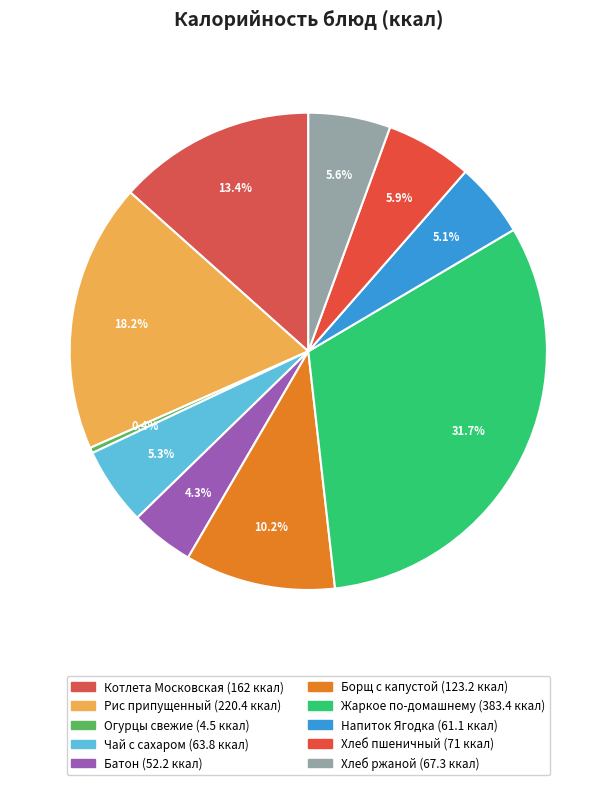

True or false: Чай с сахаром accounts for 5% of the total.

True